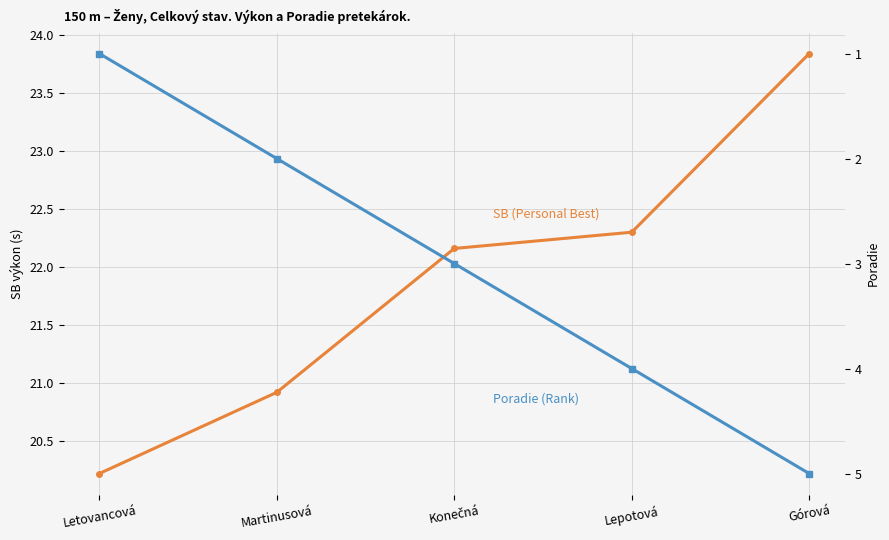

True or false: Poradie (Rank) has more than 0 points higher than both neighbors.

False